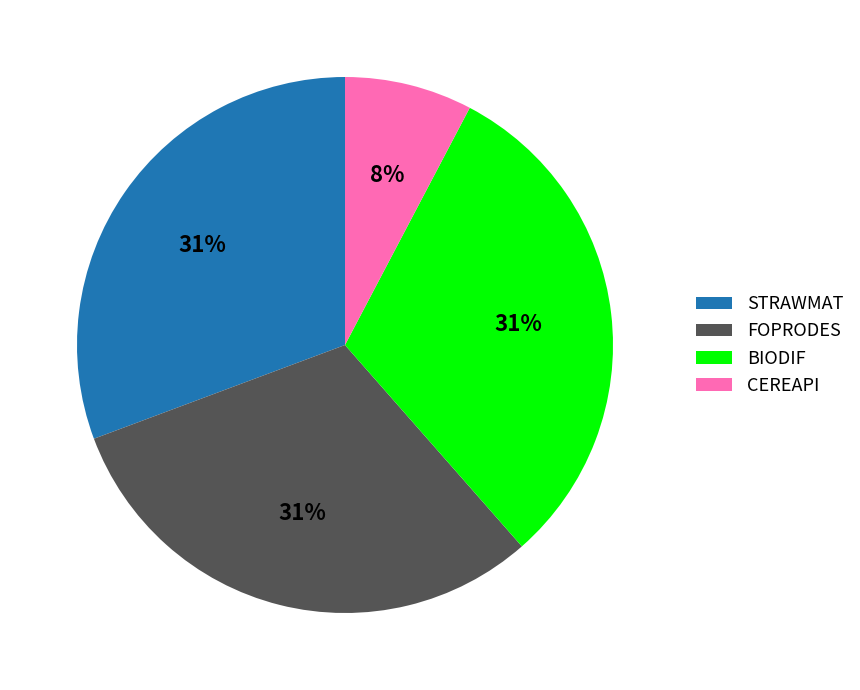

Which has a higher value, CEREAPI or BIODIF?

BIODIF